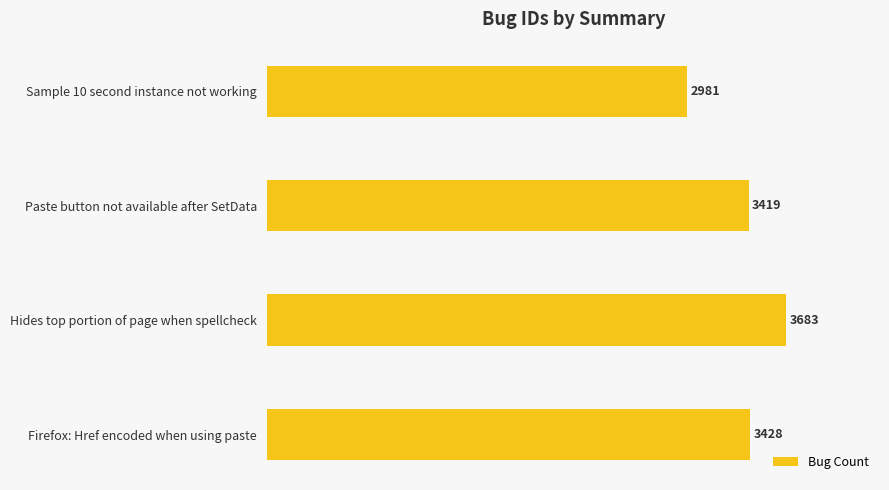

What is the greatest value displayed?

3683